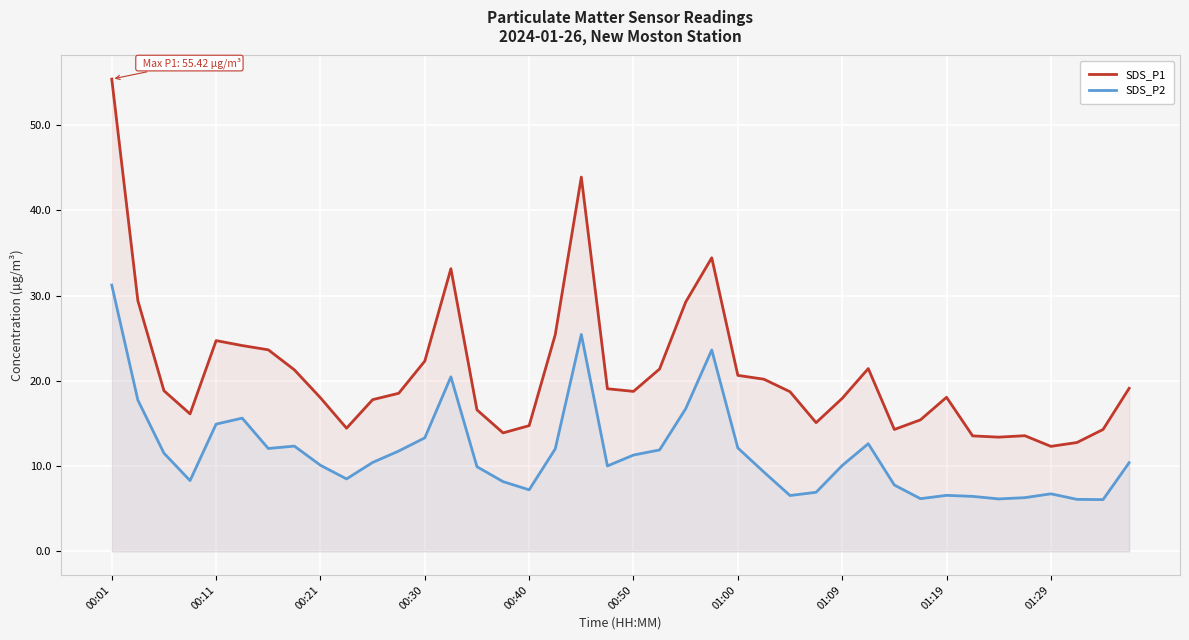

Where does the SDS_P2 series first go above 10?

00:01